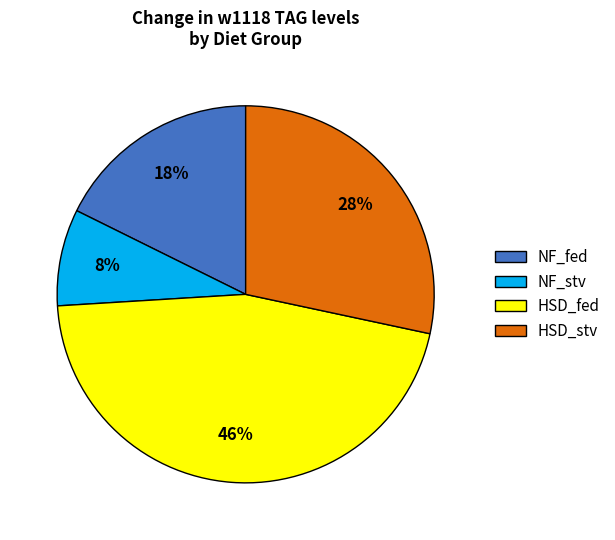

To the nearest percent, what is the difference between the HSD_stv and NF_stv slice percentages?

20%